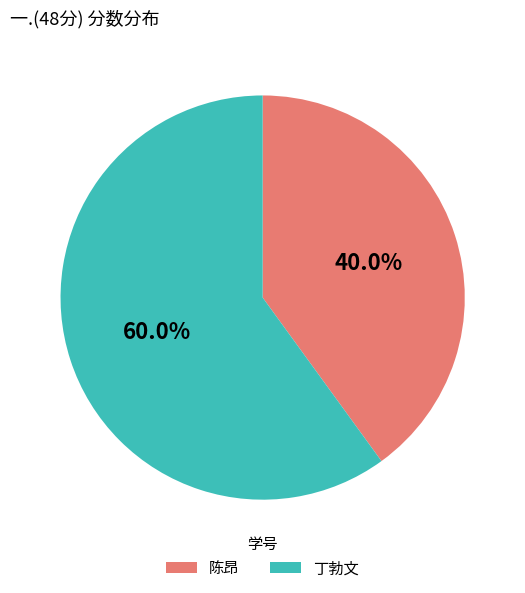

How many slices are in this pie chart?

2